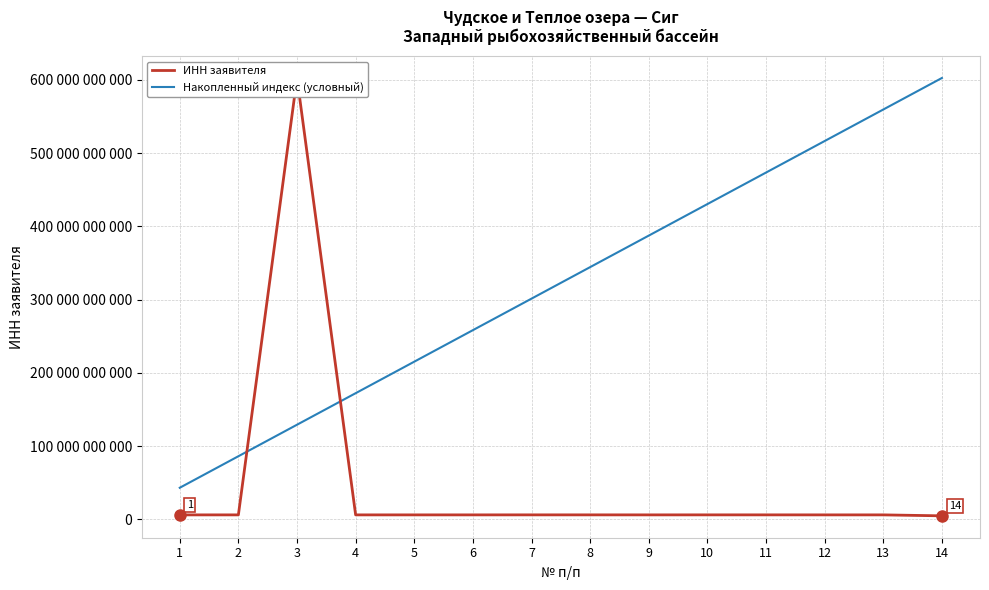

At how many categories does at least one series exceed 558062304133?

3